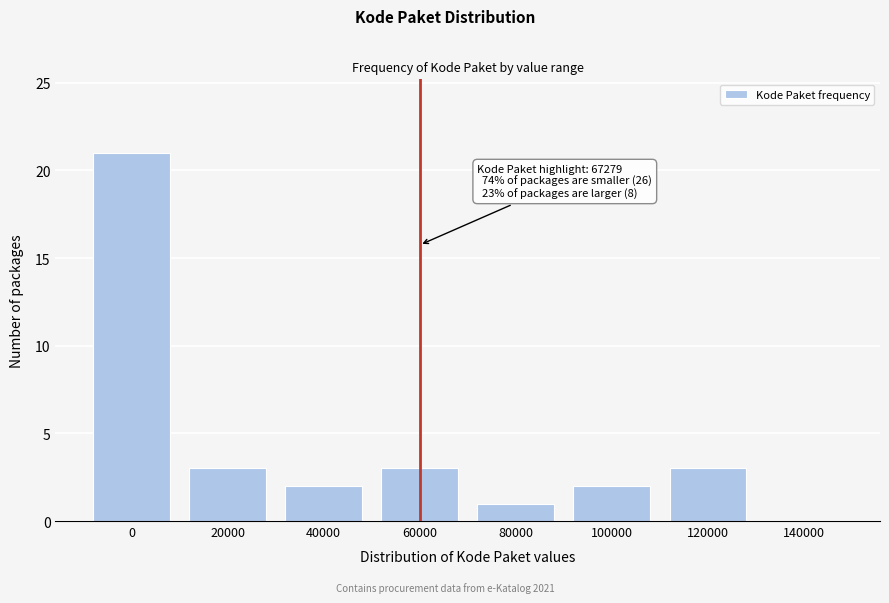

Reading left to right, what are all the values shown in this chart?

0=21	20000=3	40000=2	60000=3	80000=1	100000=2	120000=3	140000=0